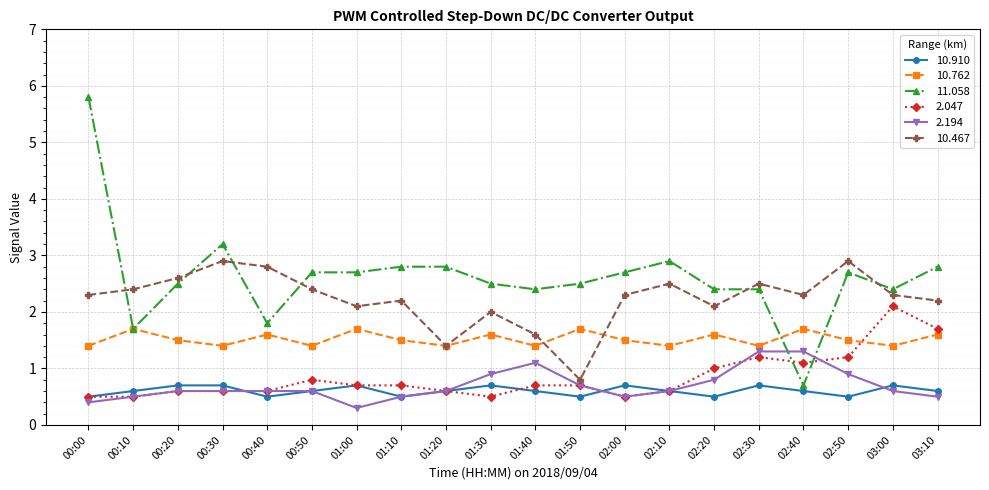

Which series has the widest spread of values?

11.058